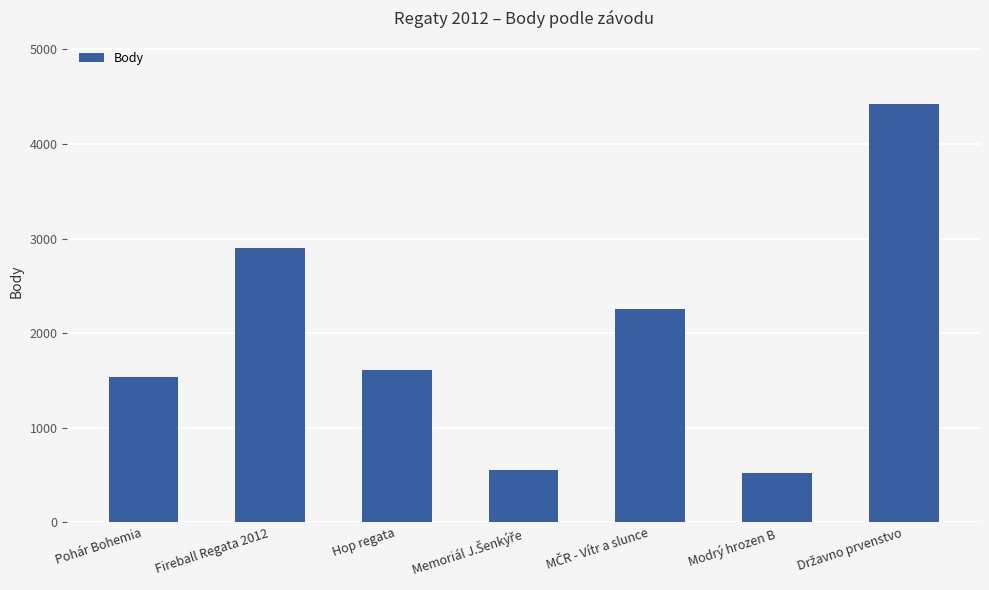

What value does the data have at Modrý hrozen B, to the nearest 10?

520